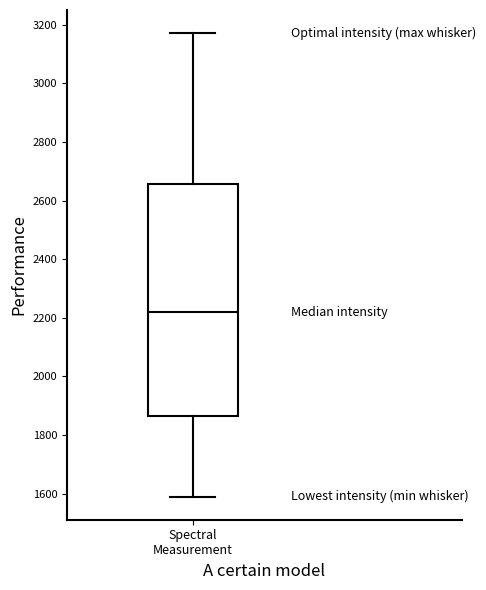

Transcribe this box plot: give where the median line is, the range the box spans, and where the two whiskers end, as read against the y-axis. The values are not printed on the chart, so give them approximately, as read against the axis.

median 2220, box 1860 to 2660, whiskers 1580 to 3180